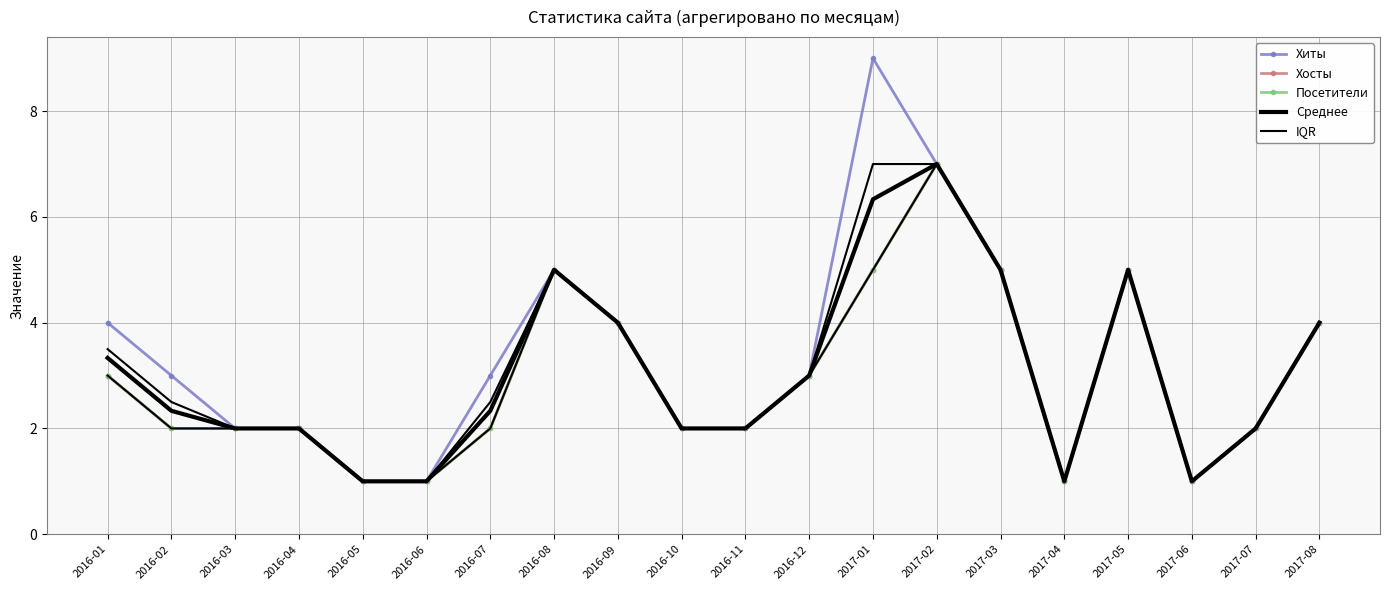

Reading left to right, what are all the values shown in this chart?

Хиты: 2016-01=4.0	2016-02=3.0	2016-03=2.0	2016-04=2.0	2016-05=1.0	2016-06=1.0	2016-07=3.0	2016-08=5.0	2016-09=4.0	2016-10=2.0	2016-11=2.0	2016-12=3.0	2017-01=9.0	2017-02=7.0	2017-03=5.0	2017-04=1.0	2017-05=5.0	2017-06=1.0	2017-07=2.0	2017-08=4.0
Хосты: 2016-01=3.0	2016-02=2.0	2016-03=2.0	2016-04=2.0	2016-05=1.0	2016-06=1.0	2016-07=2.0	2016-08=5.0	2016-09=4.0	2016-10=2.0	2016-11=2.0	2016-12=3.0	2017-01=5.0	2017-02=7.0	2017-03=5.0	2017-04=1.0	2017-05=5.0	2017-06=1.0	2017-07=2.0	2017-08=4.0
Посетители: 2016-01=3.0	2016-02=2.0	2016-03=2.0	2016-04=2.0	2016-05=1.0	2016-06=1.0	2016-07=2.0	2016-08=5.0	2016-09=4.0	2016-10=2.0	2016-11=2.0	2016-12=3.0	2017-01=5.0	2017-02=7.0	2017-03=5.0	2017-04=1.0	2017-05=5.0	2017-06=1.0	2017-07=2.0	2017-08=4.0
Среднее: 2016-01=3.3	2016-02=2.3	2016-03=2.0	2016-04=2.0	2016-05=1.0	2016-06=1.0	2016-07=2.3	2016-08=5.0	2016-09=4.0	2016-10=2.0	2016-11=2.0	2016-12=3.0	2017-01=6.3	2017-02=7.0	2017-03=5.0	2017-04=1.0	2017-05=5.0	2017-06=1.0	2017-07=2.0	2017-08=4.0
IQR: 2016-01=3.0	2016-02=2.0	2016-03=2.0	2016-04=2.0	2016-05=1.0	2016-06=1.0	2016-07=2.0	2016-08=5.0	2016-09=4.0	2016-10=2.0	2016-11=2.0	2016-12=3.0	2017-01=5.0	2017-02=7.0	2017-03=5.0	2017-04=1.0	2017-05=5.0	2017-06=1.0	2017-07=2.0	2017-08=4.0